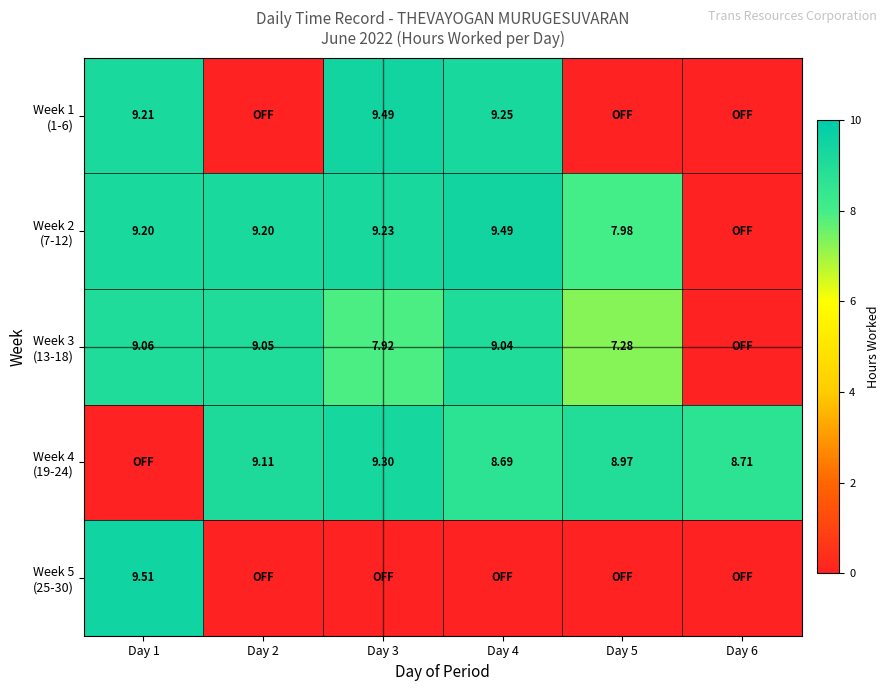

What is the maximum value shown in the chart?

9.5